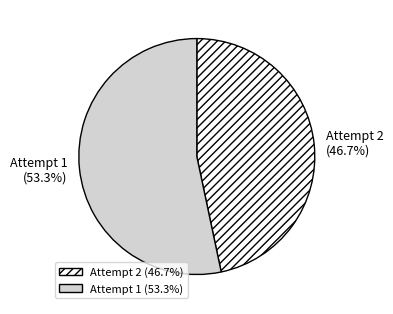

Does Attempt 2 represent more than half of the total?

No